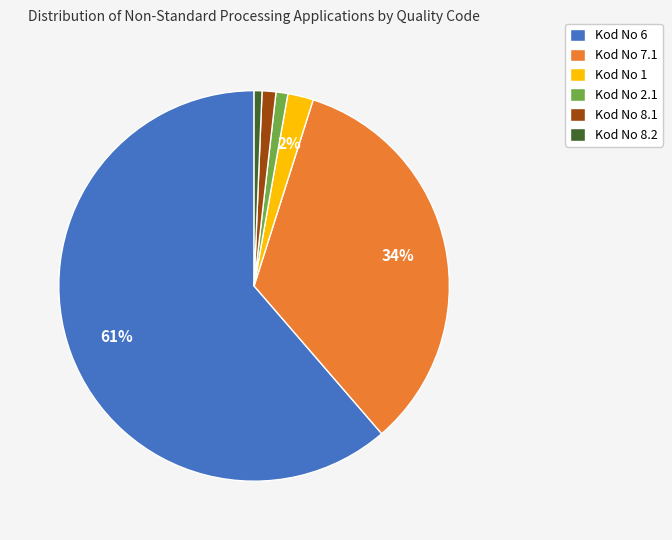

To the nearest percent, what is the average slice percentage?

17%